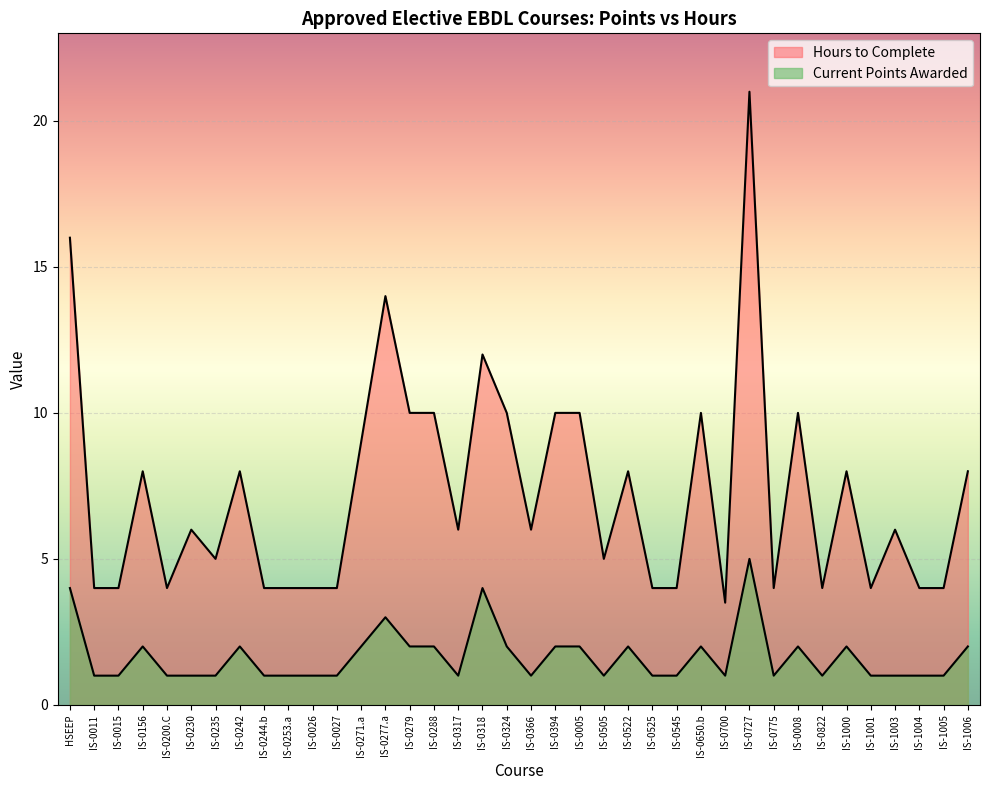

Does the chart display data point markers on the line(s)?

No